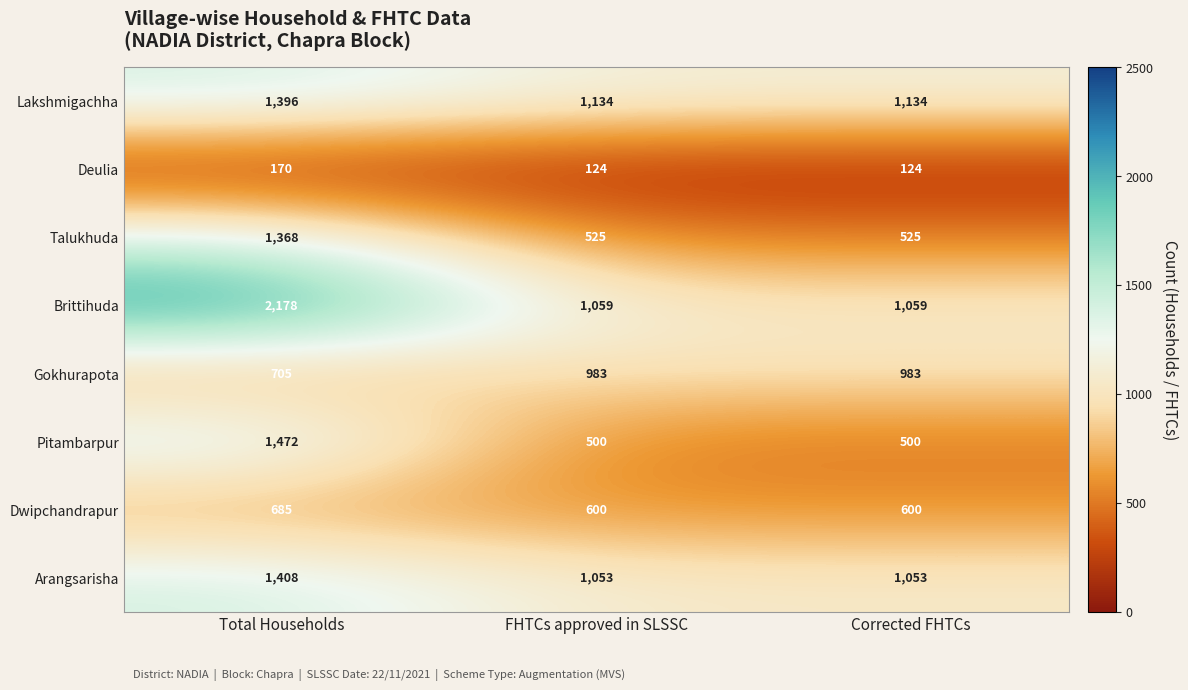

What is the difference between the Pitambarpur values at Total Households and Corrected FHTCs?

972